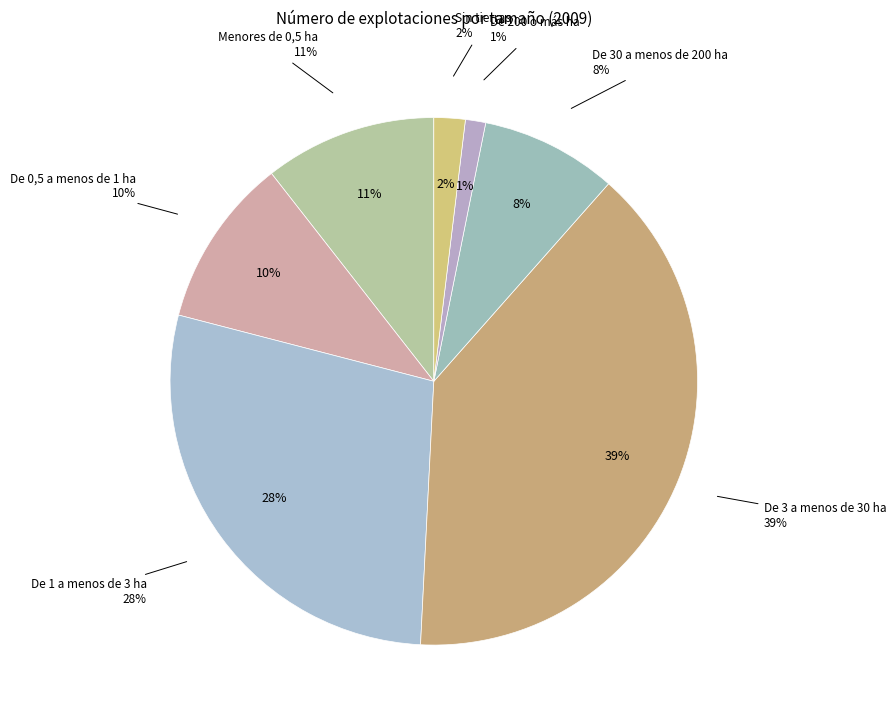

Is there a majority slice in this chart?

No